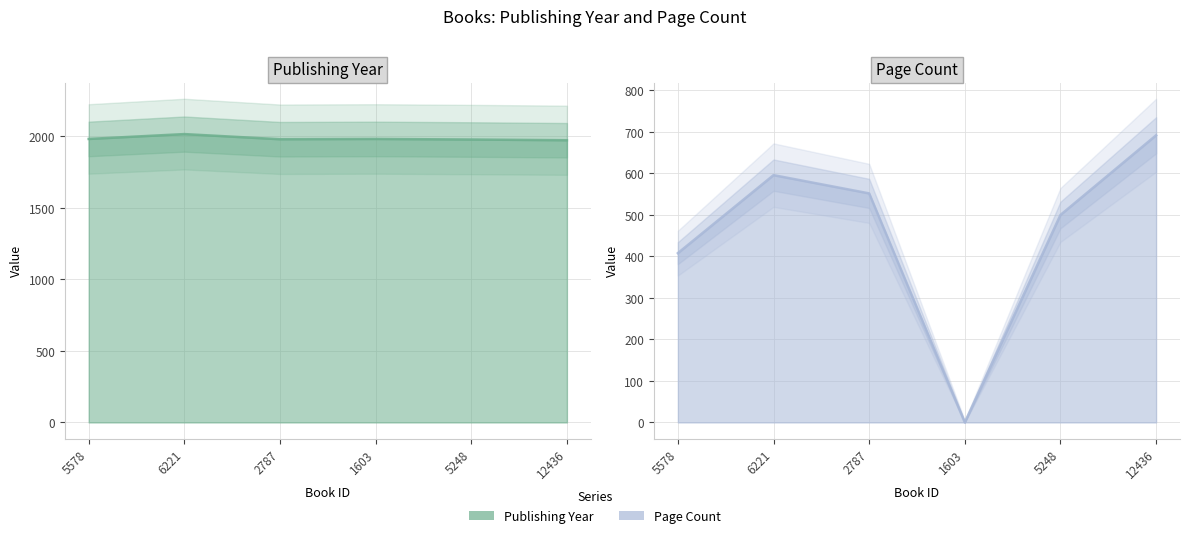

What is the difference between the pageCount line values at 1603 and 2787?

552